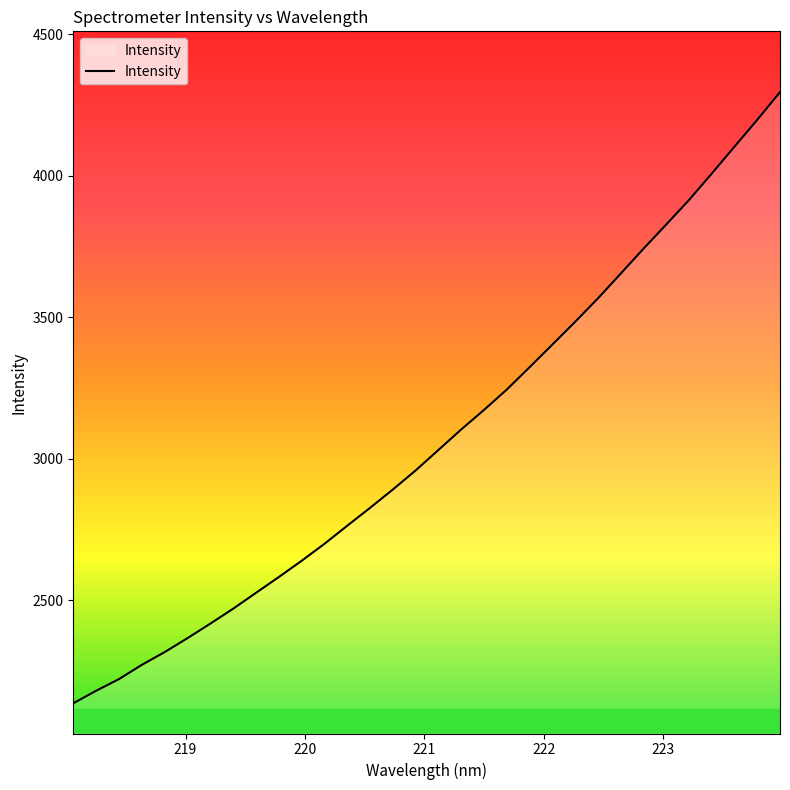

What is the difference between the maximum and minimum values?

2159.6